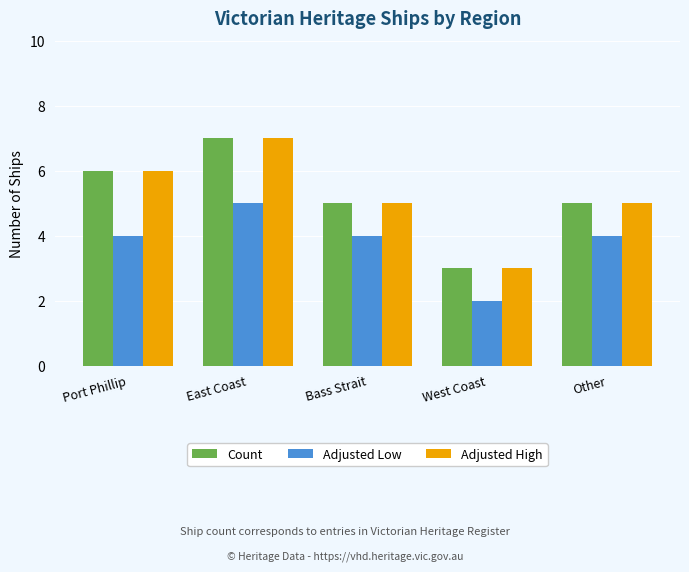

Is the value of Adjusted High at West Coast greater than the value of Adjusted Low at Bass Strait?

No